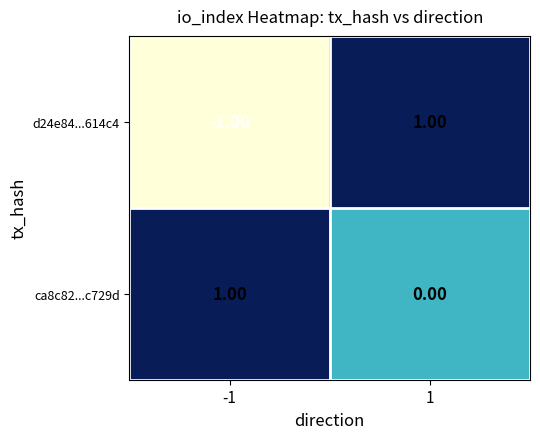

Which series has the largest range (max minus min)?

d24e84...614c4